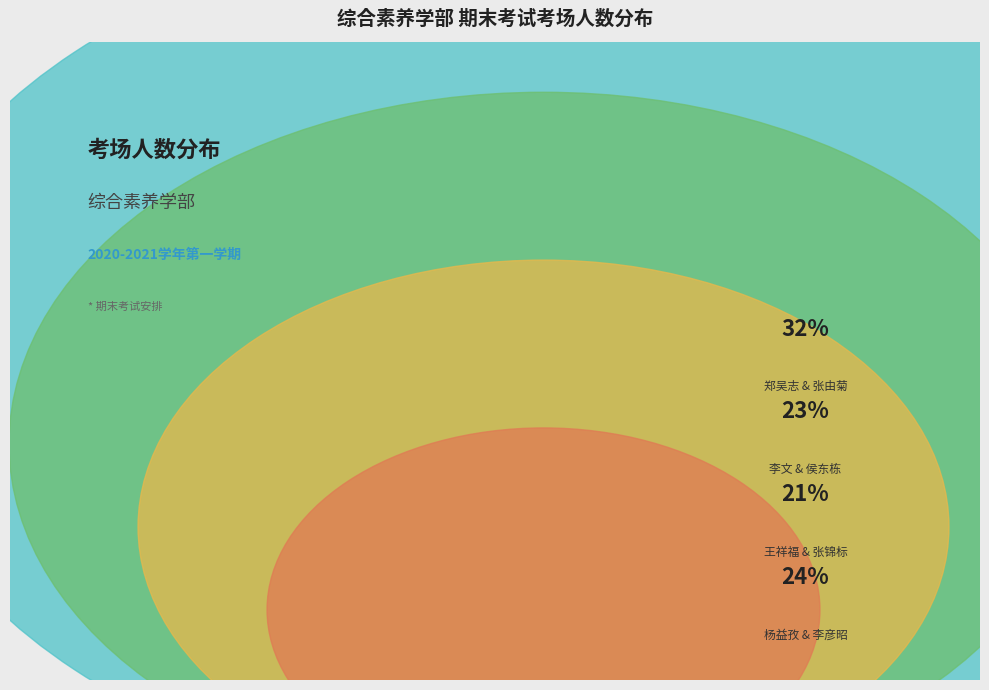

Is there a majority slice in this chart?

No